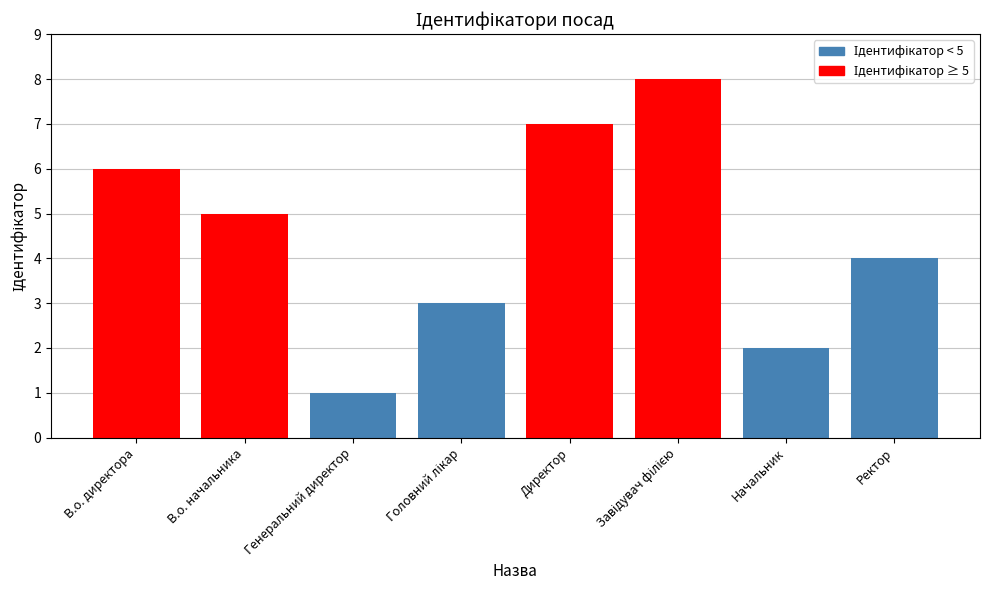

Between Генеральний директор and В.о. директора, which is larger?

В.о. директора